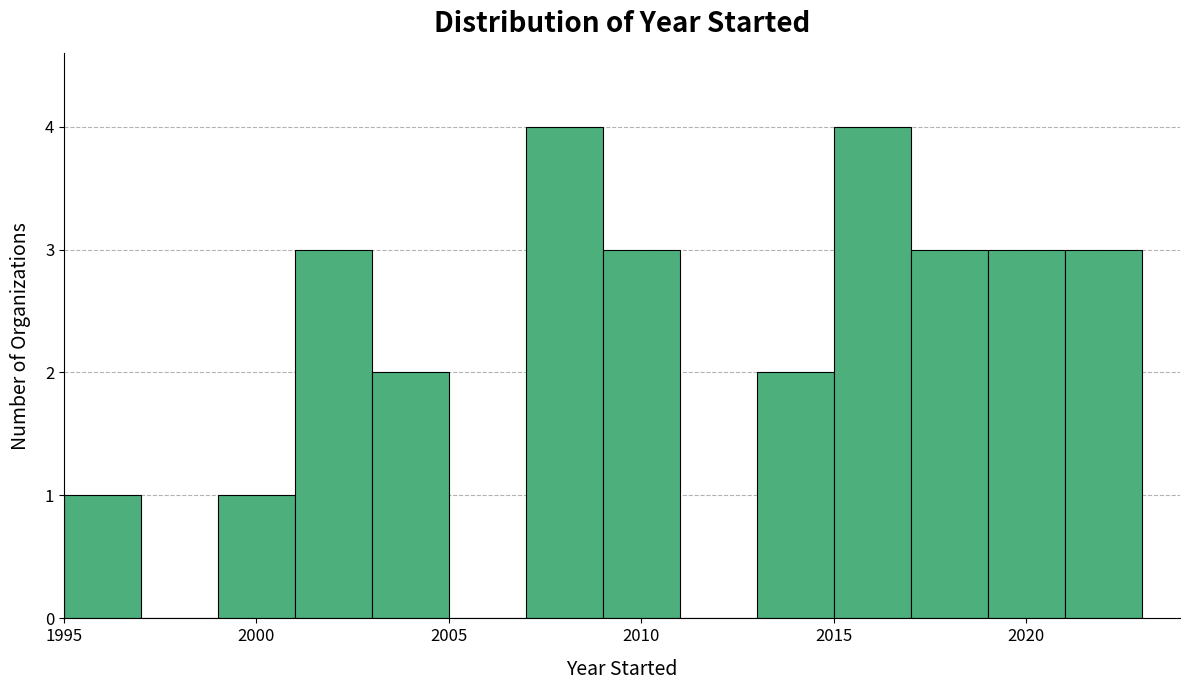

Reading left to right, transcribe this chart: for each bar, give the range it covers on the x-axis and its height. The values are not printed on the chart, so give them approximately, as read against the axis.

1995 to 1997: 1
1997 to 1999: 0
1999 to 2001: 1
2001 to 2003: 3
2003 to 2005: 2
2005 to 2007: 0
2007 to 2009: 4
2009 to 2011: 3
2011 to 2013: 0
2013 to 2015: 2
2015 to 2017: 4
2017 to 2019: 3
2019 to 2021: 3
2021 to 2023: 3